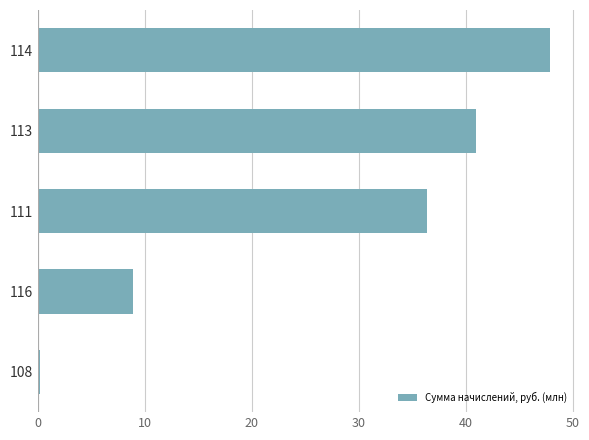

Approximately how many times larger is the value at 113 compared to 116?

4.6